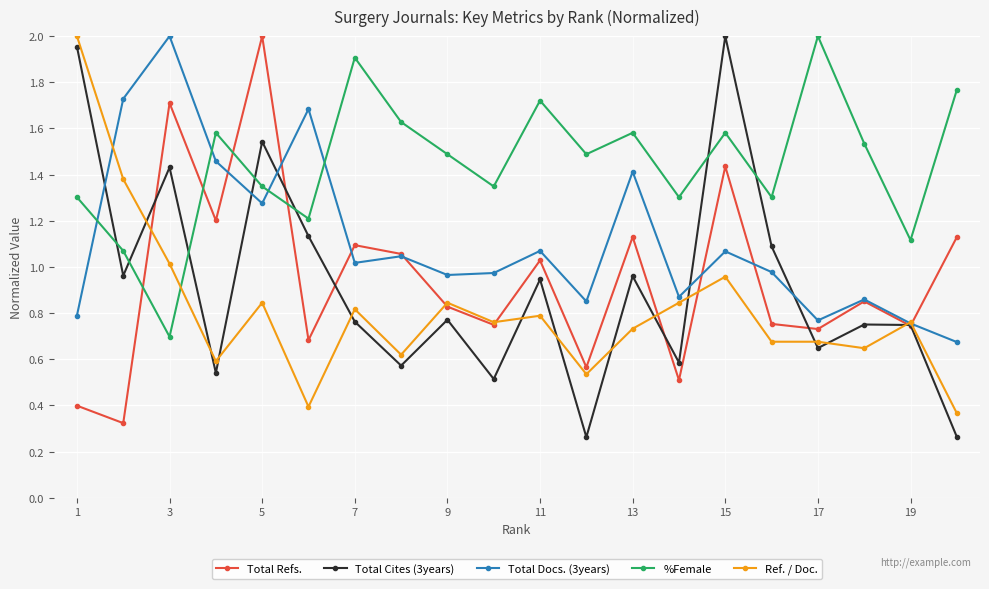

True or false: Total Docs. (3years) has more than 0 interior local peaks.

True